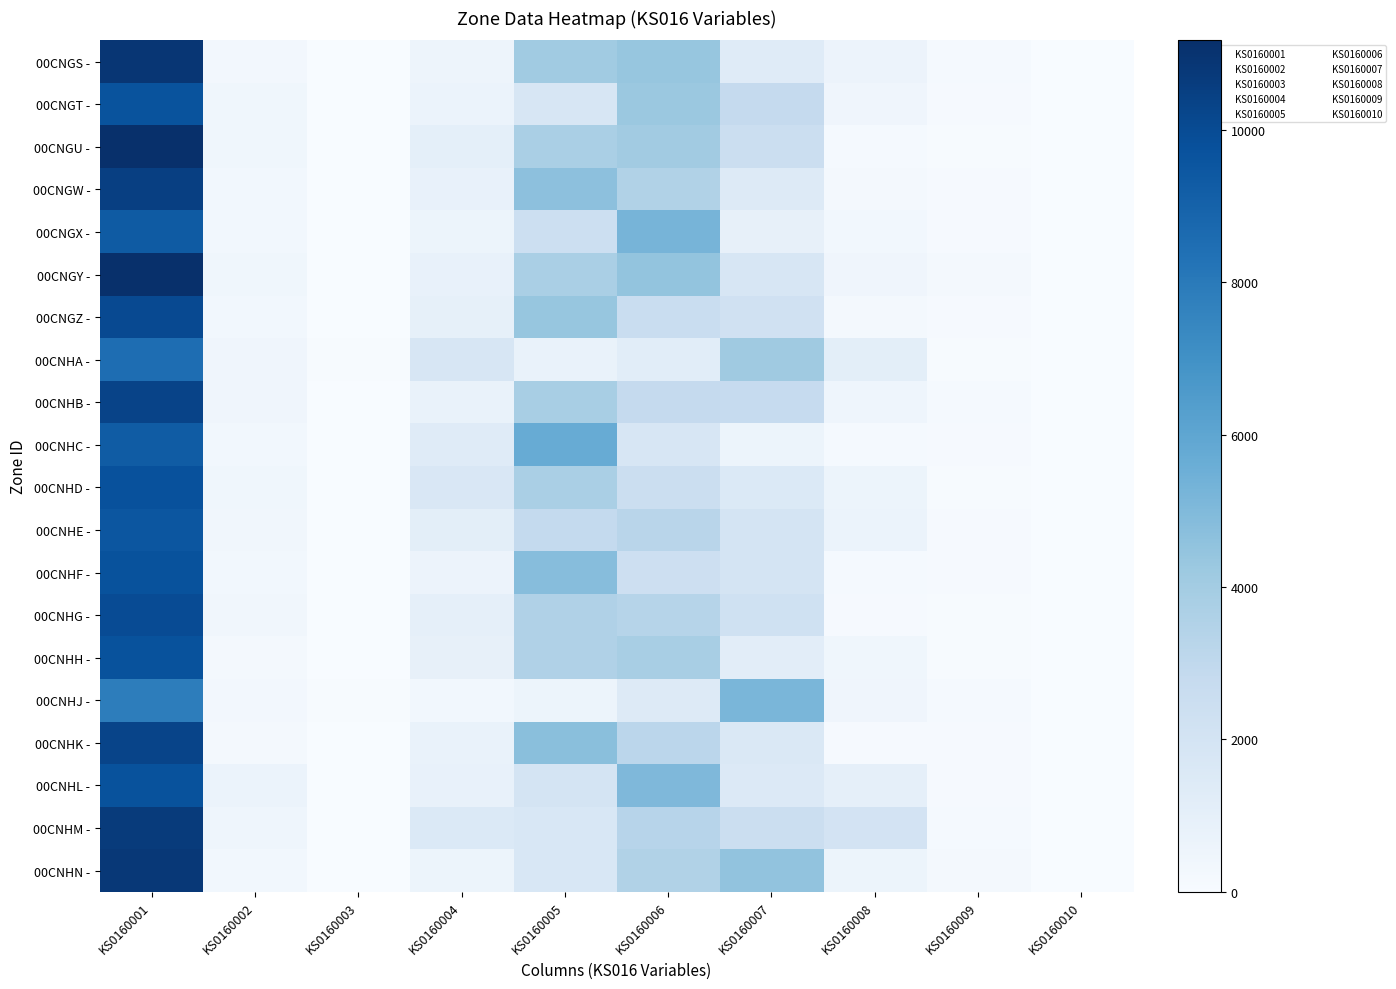

Reading left to right, what are all the values shown in this chart?

00CNGS -: KS0160001=10882	KS0160002=297	KS0160003=6	KS0160004=563	KS0160005=4080	KS0160006=4376	KS0160007=1339	KS0160008=653	KS0160009=151	KS0160010=3
00CNGT -: KS0160001=9670	KS0160002=399	KS0160003=27	KS0160004=675	KS0160005=1775	KS0160006=4264	KS0160007=2802	KS0160008=448	KS0160009=124	KS0160010=3
00CNGU -: KS0160001=11160	KS0160002=401	KS0160003=0	KS0160004=1006	KS0160005=3767	KS0160006=4042	KS0160007=2503	KS0160008=167	KS0160009=61	KS0160010=12
00CNGW -: KS0160001=10514	KS0160002=342	KS0160003=6	KS0160004=857	KS0160005=4661	KS0160006=3518	KS0160007=1458	KS0160008=248	KS0160009=121	KS0160010=3
00CNGX -: KS0160001=9319	KS0160002=320	KS0160003=10	KS0160004=597	KS0160005=2442	KS0160006=5261	KS0160007=905	KS0160008=337	KS0160009=94	KS0160010=3
00CNGY -: KS0160001=11172	KS0160002=404	KS0160003=21	KS0160004=842	KS0160005=3780	KS0160006=4491	KS0160007=1829	KS0160008=467	KS0160009=177	KS0160010=6
00CNGZ -: KS0160001=10049	KS0160002=327	KS0160003=3	KS0160004=928	KS0160005=4381	KS0160006=2602	KS0160007=2188	KS0160008=178	KS0160009=90	KS0160010=0
00CNHA -: KS0160001=8530	KS0160002=459	KS0160003=60	KS0160004=1805	KS0160005=781	KS0160006=1186	KS0160007=4105	KS0160008=1112	KS0160009=56	KS0160010=6
00CNHB -: KS0160001=10320	KS0160002=452	KS0160003=12	KS0160004=769	KS0160005=3815	KS0160006=2799	KS0160007=2781	KS0160008=499	KS0160009=133	KS0160010=0
00CNHC -: KS0160001=9293	KS0160002=315	KS0160003=6	KS0160004=1319	KS0160005=5698	KS0160006=1747	KS0160007=571	KS0160008=156	KS0160009=130	KS0160010=0
00CNHD -: KS0160001=9739	KS0160002=397	KS0160003=9	KS0160004=1659	KS0160005=3764	KS0160006=2497	KS0160007=1557	KS0160008=600	KS0160009=61	KS0160010=0
00CNHE -: KS0160001=9557	KS0160002=363	KS0160003=30	KS0160004=1114	KS0160005=2838	KS0160006=3236	KS0160007=1975	KS0160008=679	KS0160009=98	KS0160010=0
00CNHF -: KS0160001=9727	KS0160002=331	KS0160003=6	KS0160004=634	KS0160005=4804	KS0160006=2375	KS0160007=1995	KS0160008=147	KS0160009=92	KS0160010=0
00CNHG -: KS0160001=9982	KS0160002=354	KS0160003=9	KS0160004=985	KS0160005=3564	KS0160006=3359	KS0160007=2269	KS0160008=100	KS0160009=80	KS0160010=3
00CNHH -: KS0160001=9720	KS0160002=197	KS0160003=6	KS0160004=877	KS0160005=3571	KS0160006=3808	KS0160007=1169	KS0160008=418	KS0160009=82	KS0160010=3
00CNHJ -: KS0160001=7813	KS0160002=304	KS0160003=59	KS0160004=311	KS0160005=607	KS0160006=1456	KS0160007=5161	KS0160008=445	KS0160009=162	KS0160010=20
00CNHK -: KS0160001=10288	KS0160002=209	KS0160003=3	KS0160004=773	KS0160005=4722	KS0160006=3143	KS0160007=1658	KS0160008=130	KS0160009=89	KS0160010=0
00CNHL -: KS0160001=9713	KS0160002=663	KS0160003=15	KS0160004=835	KS0160005=1941	KS0160006=5020	KS0160007=1527	KS0160008=971	KS0160009=89	KS0160010=0
00CNHM -: KS0160001=10682	KS0160002=487	KS0160003=12	KS0160004=1535	KS0160005=1738	KS0160006=3304	KS0160007=2463	KS0160008=2012	KS0160009=146	KS0160010=6
00CNHN -: KS0160001=10793	KS0160002=326	KS0160003=15	KS0160004=580	KS0160005=1725	KS0160006=3523	KS0160007=4522	KS0160008=596	KS0160009=176	KS0160010=14